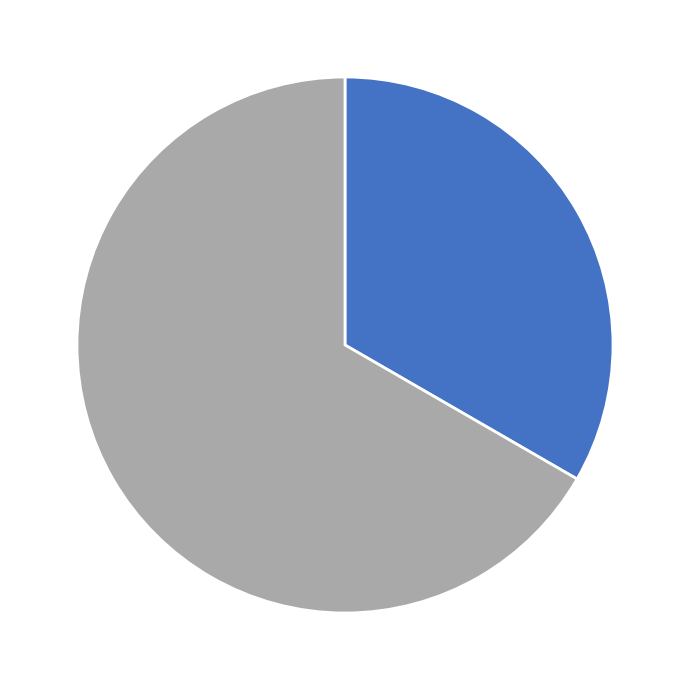

Is there any slice that represents more than half of the pie?

Yes